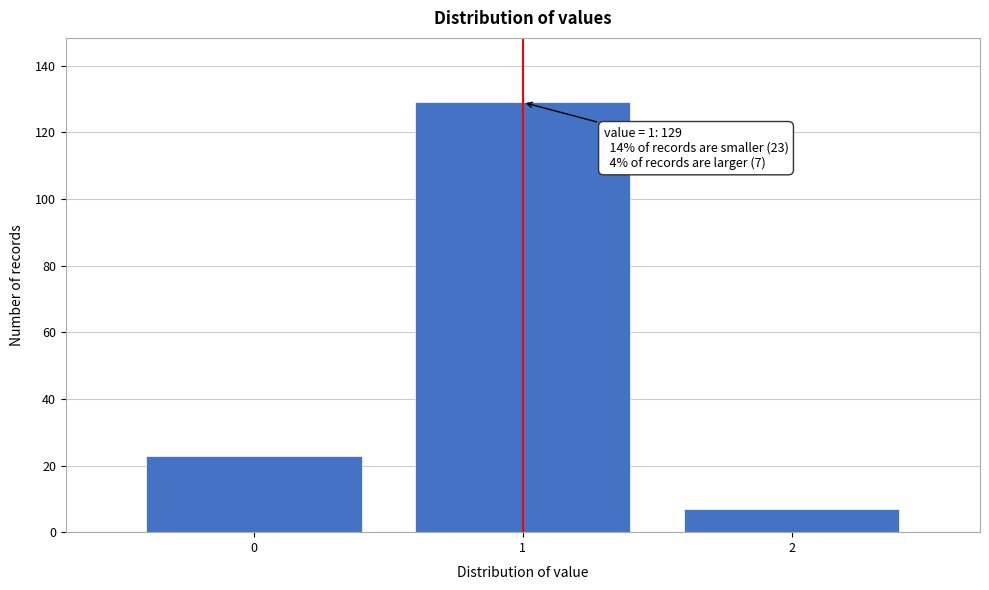

Reading left to right, extract all data points from this chart.

23	129	7